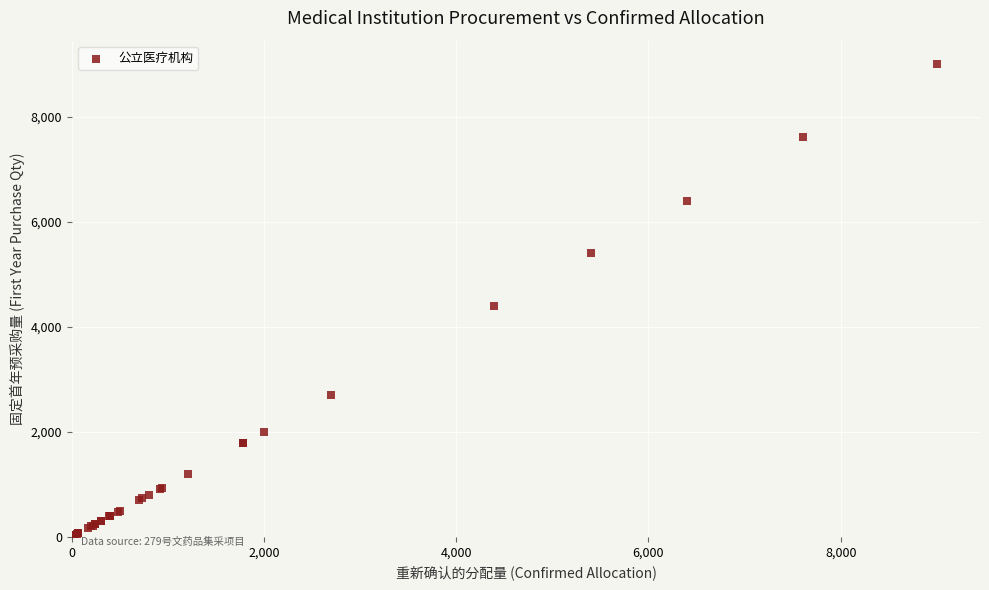

What Y value in the scatter plot is closest to 4501?

4389